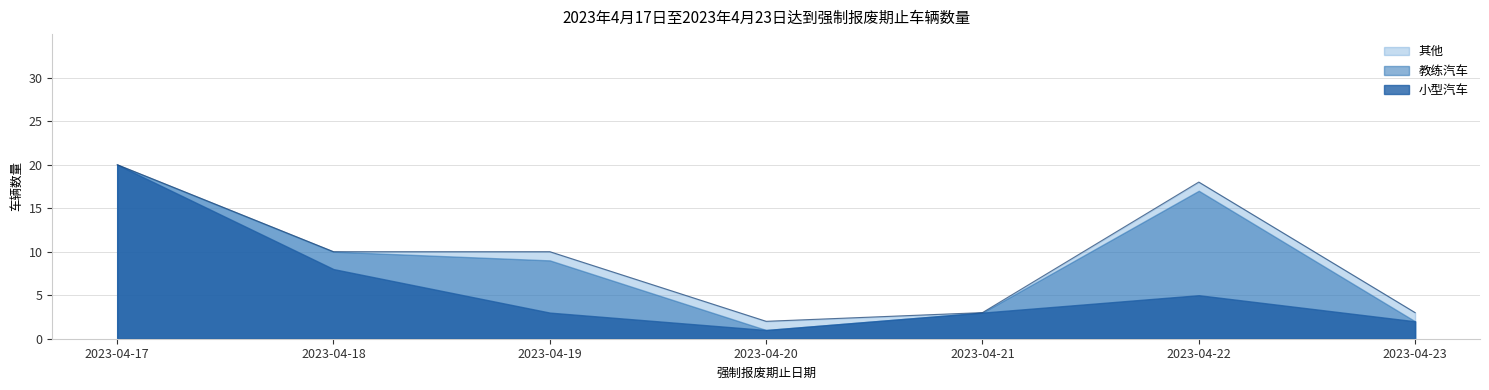

At how many categories does at least one series exceed 16?

2